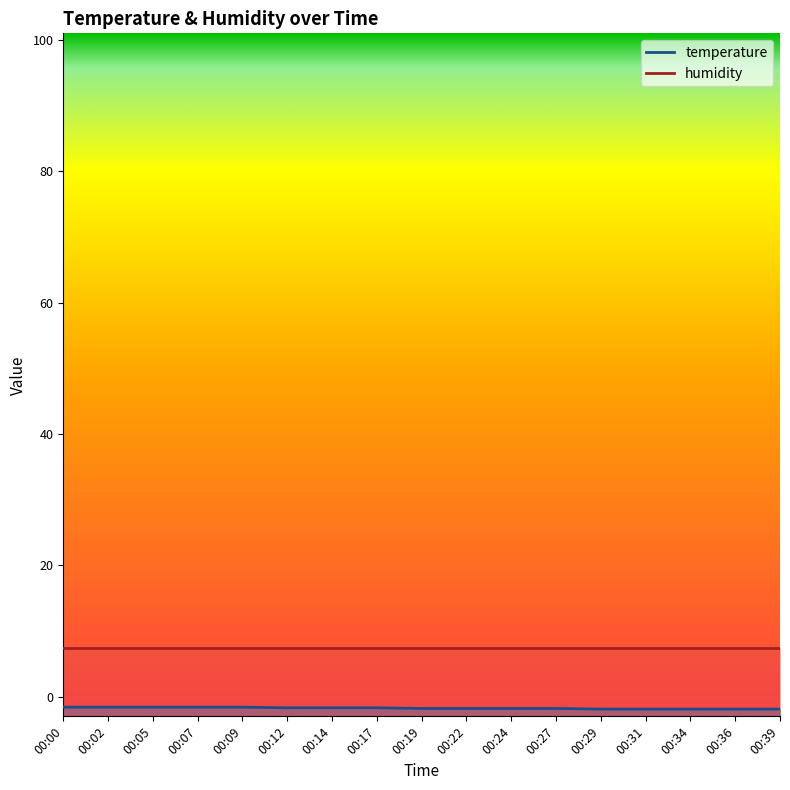

Reading left to right, list all the values displayed in this chart.

-1.6	-1.6	-1.6	-1.6	-1.6	-1.7	-1.7	-1.7	-1.8	-1.8	-1.8	-1.8	-1.9	-1.9	-1.9	-1.9	-1.9